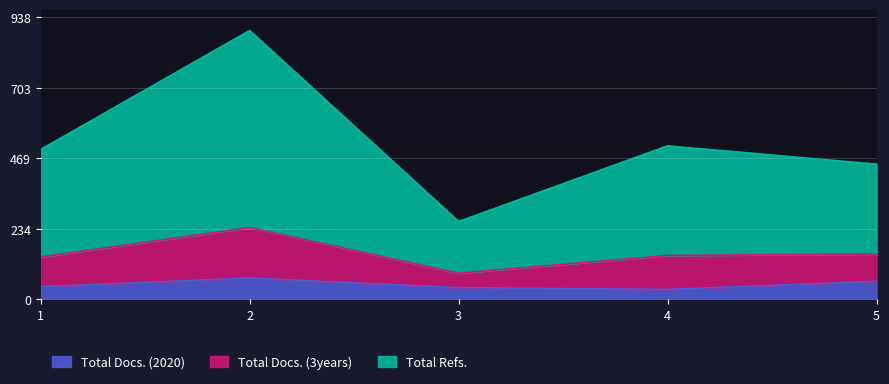

How many lines are shown in the chart?

3